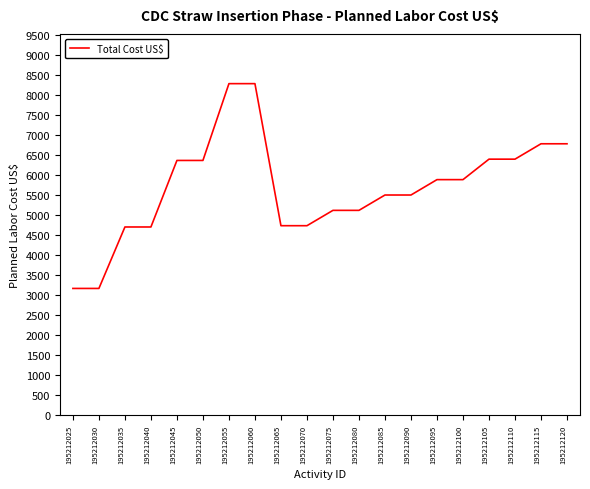

What is the difference between the maximum and minimum values?

5112